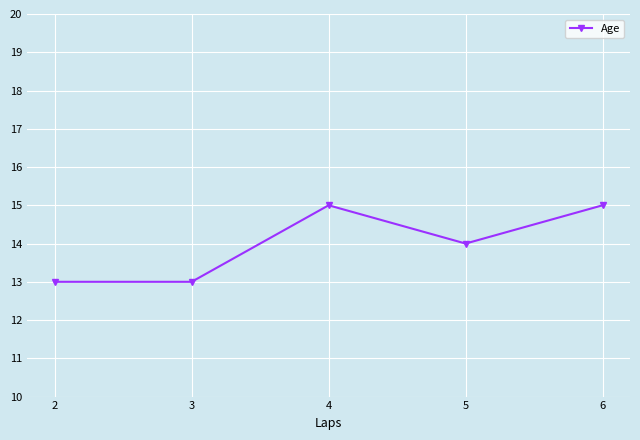

Approximately how many times larger is the value at 6 compared to 4?

1.0